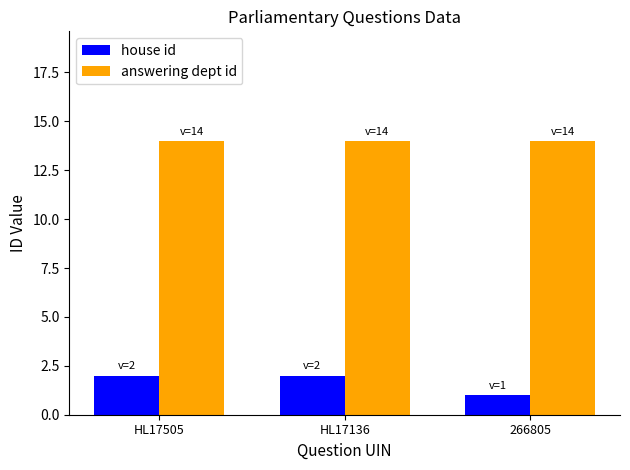

What value does the house id series have at HL17505?

2